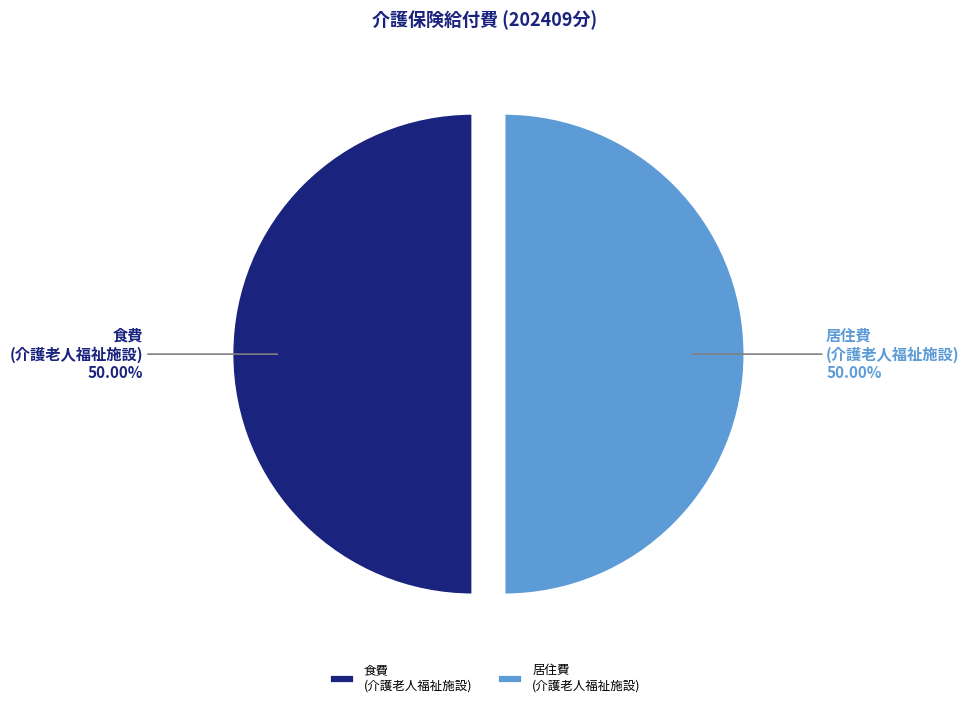

Approximately how many times larger is the value at 食費 (介護老人福祉施設) compared to 居住費 (介護老人福祉施設)?

1.0